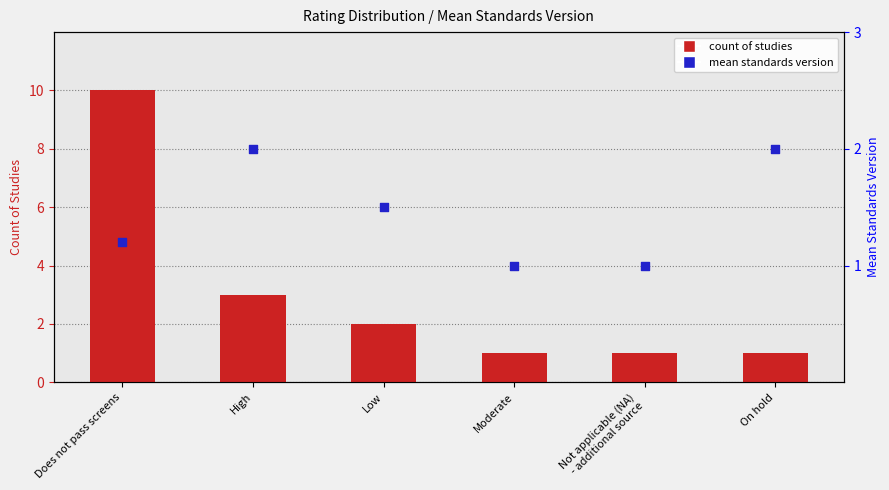

At which category is the sum across all series the highest?

Does not pass screens